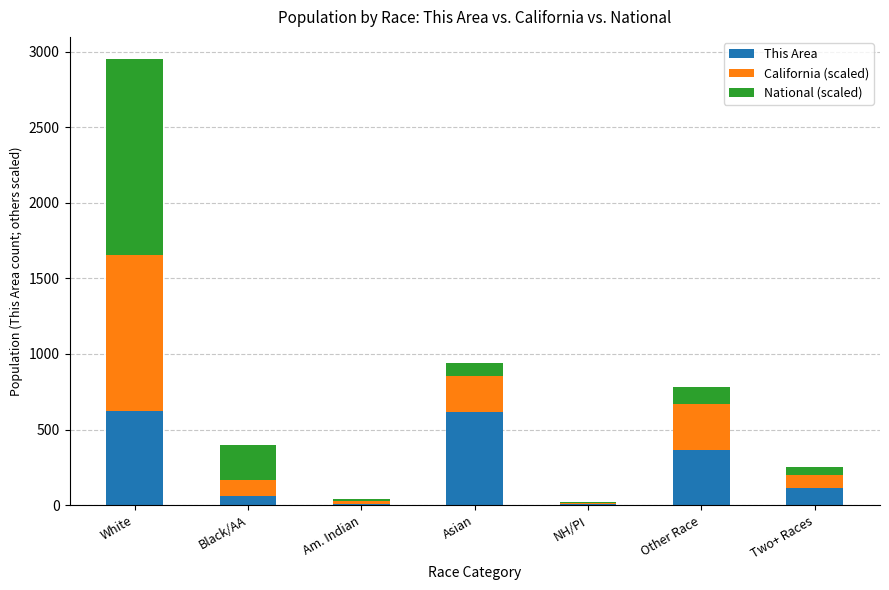

At which category is the sum across all series the highest?

White